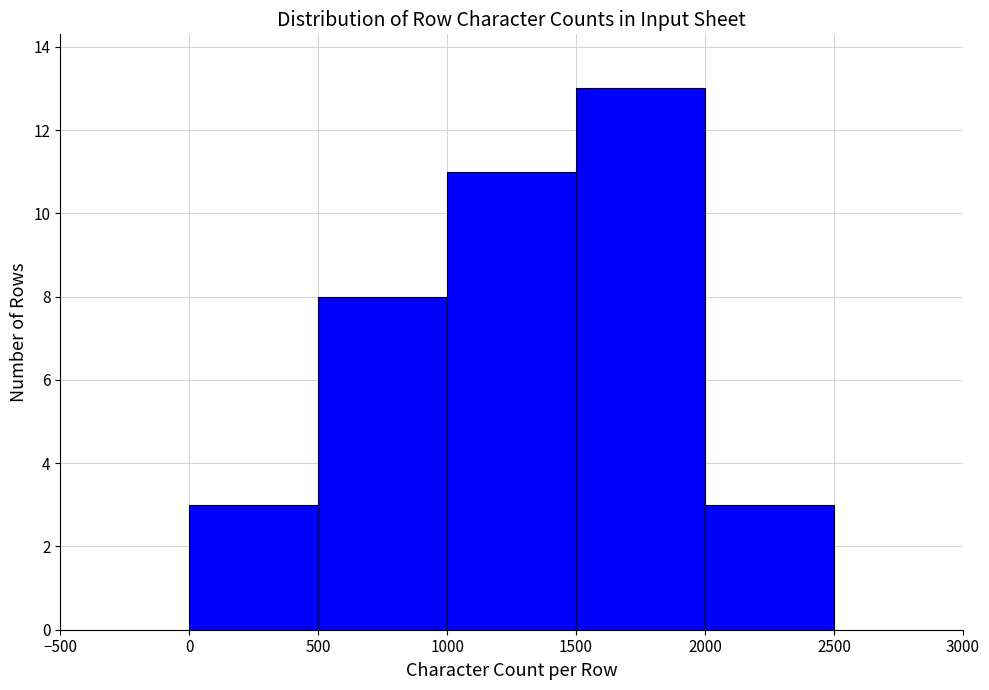

Reading left to right, list every bar in this chart as the range it spans on the x-axis followed by its height. The values are not printed on the chart, so give them approximately, as read against the axis.

0 to 500: 3
500 to 1000: 8
1000 to 1500: 11
1500 to 2000: 13
2000 to 2500: 3